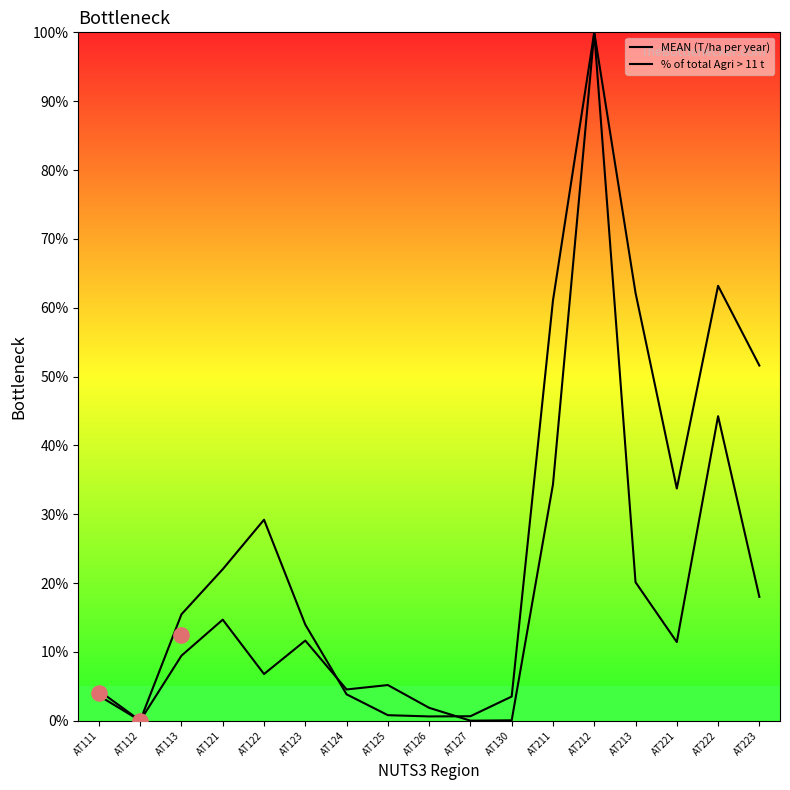

At which category is the sum across all series the highest?

AT212